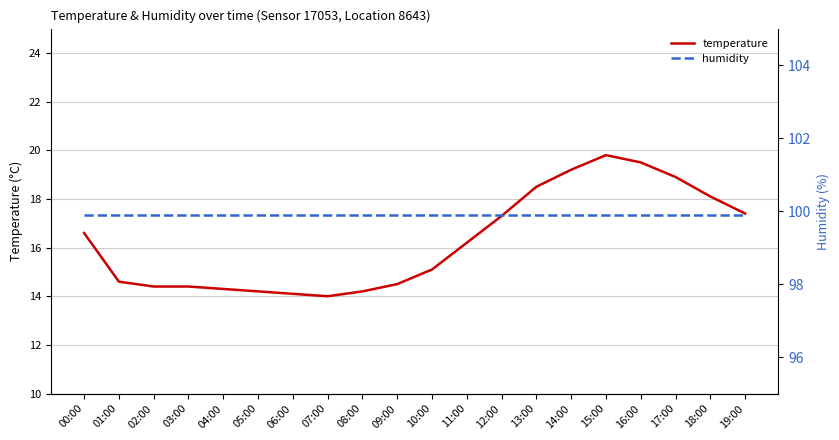

True or false: temperature and humidity cross at least once.

False